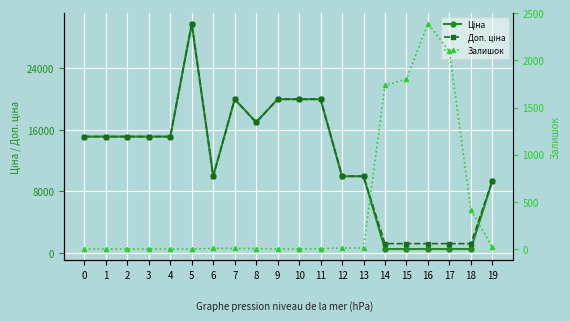

How many interior local peaks does the Доп. ціна series have?

2